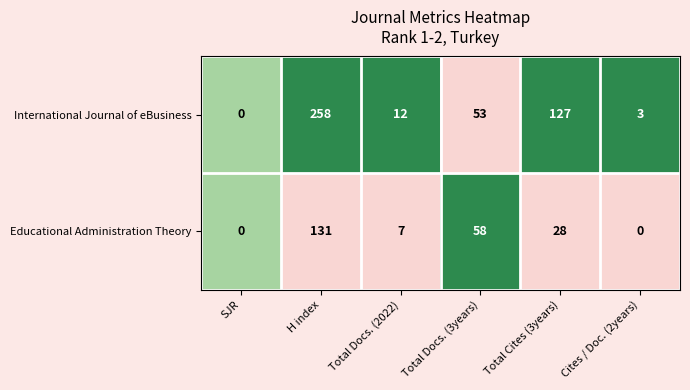

What is the difference between the second highest and second lowest values in the Educational Administration Theory series?

58